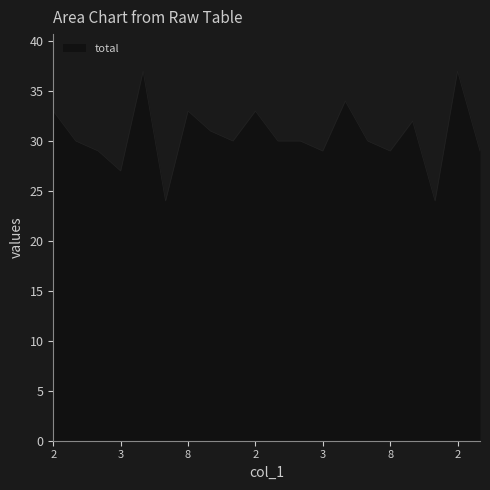

What is the difference between the maximum and minimum values?

13